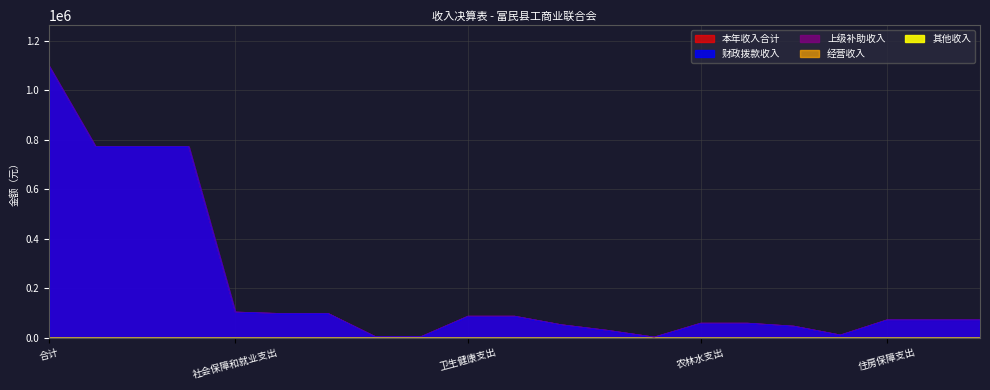

True or false: 其他收入 and 财政拨款收入 cross at least once.

False